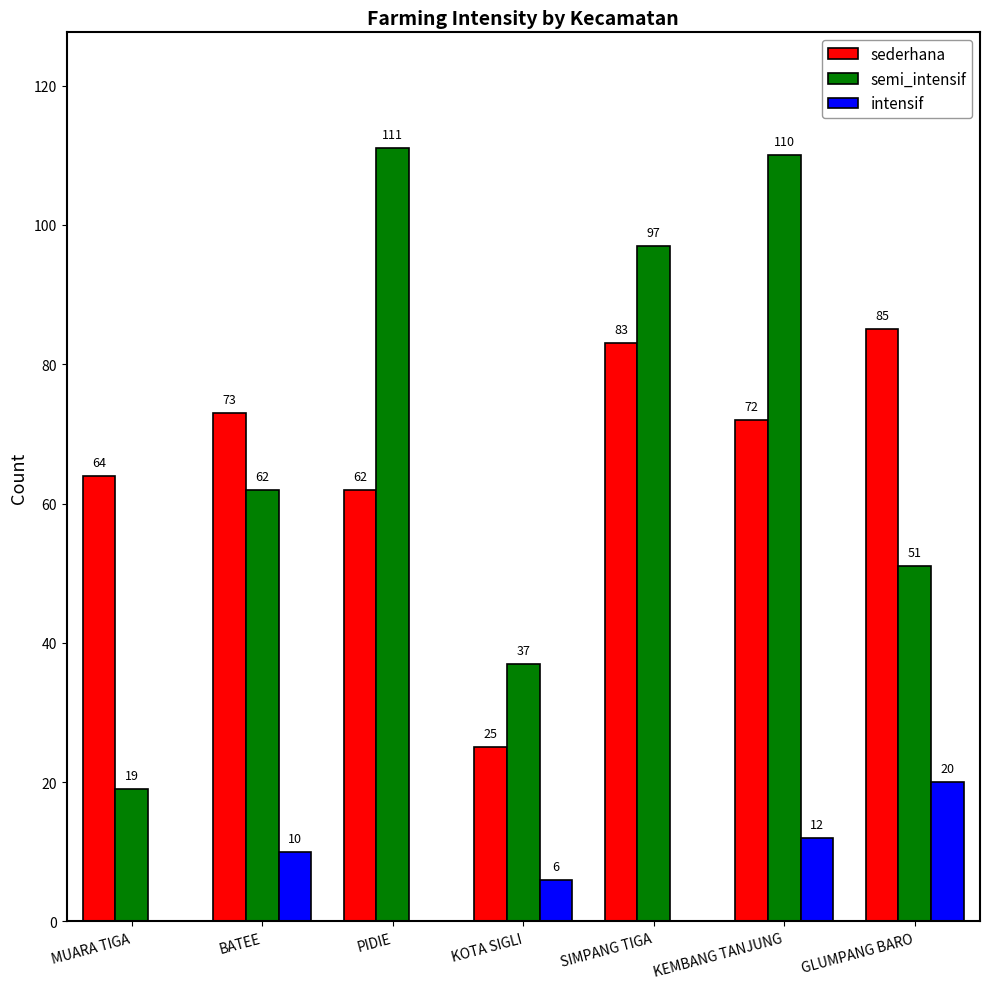

Which label corresponds to the largest value in the chart?

PIDIE